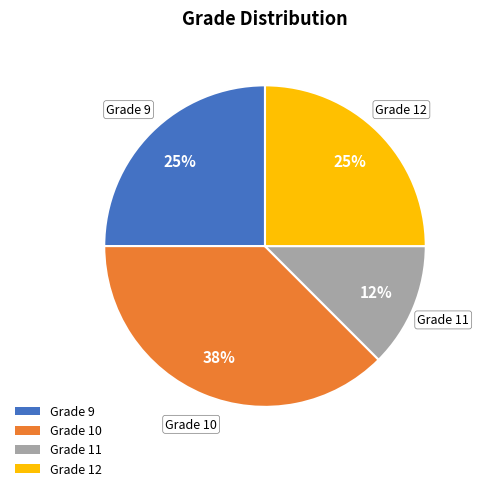

What percentage is the Grade 12 slice, to the nearest percent?

25%